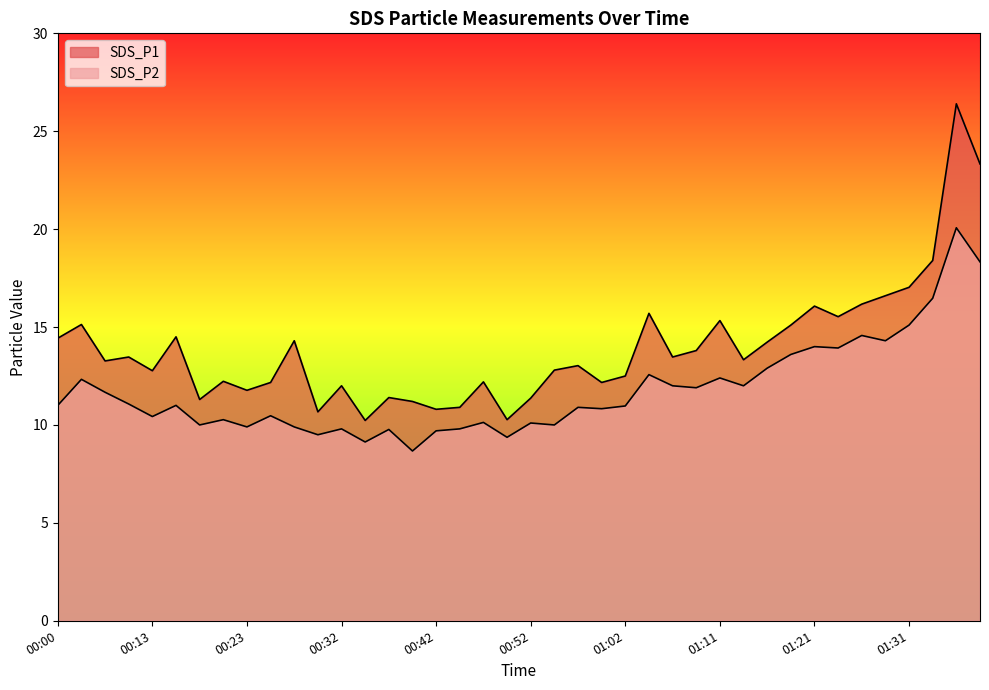

The value of SDS_P2 at 00:13 is 10.4. True or false?

True